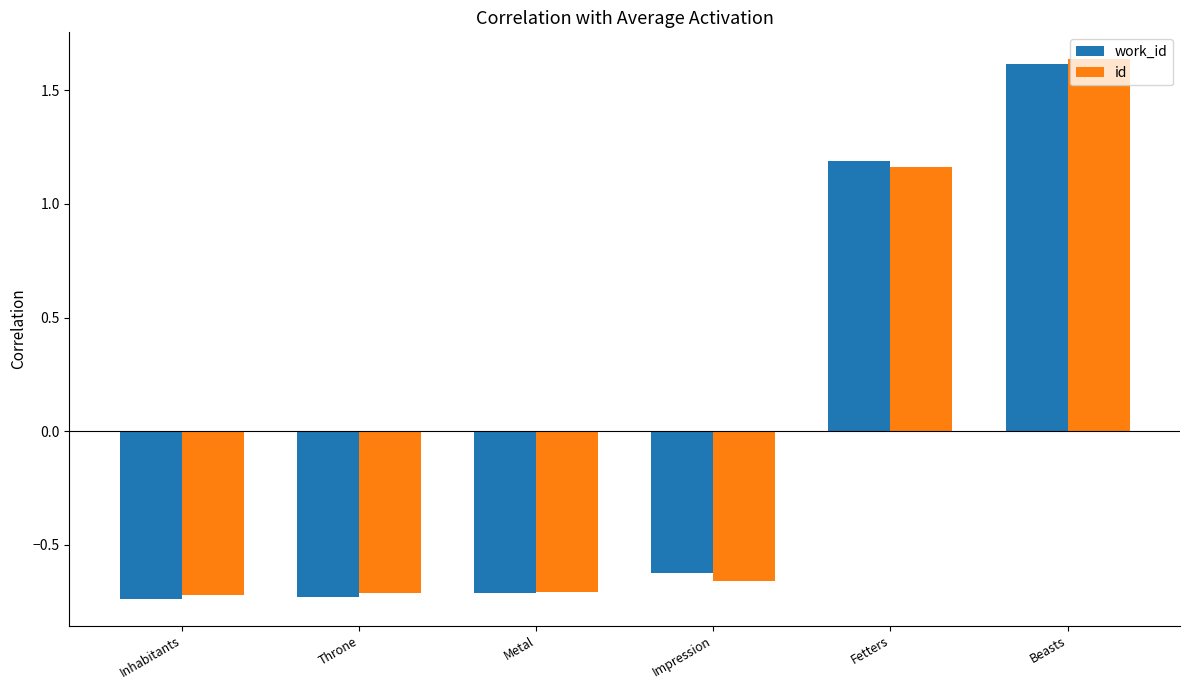

What are all the series names shown in the legend?

work_id, id